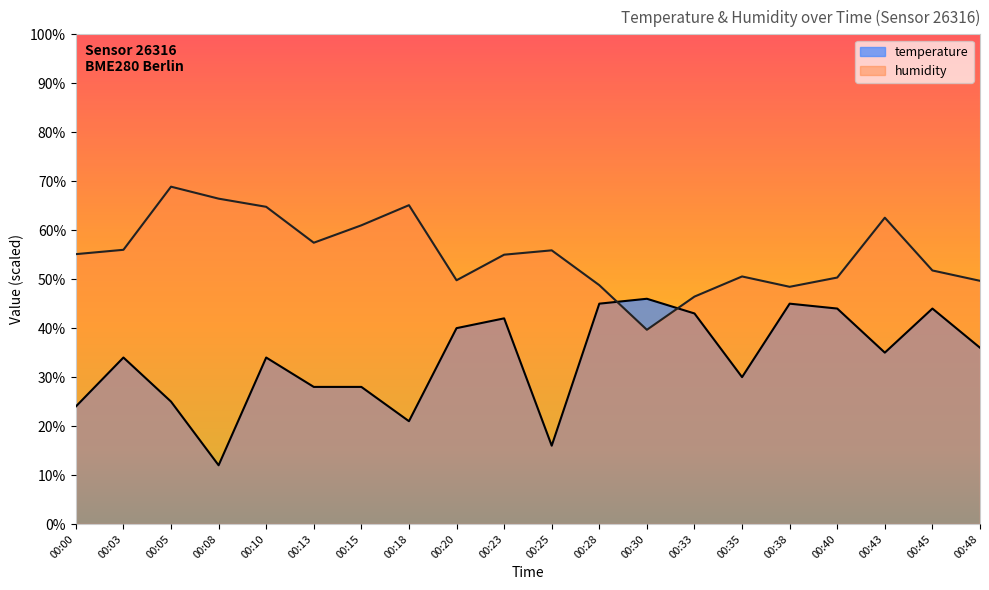

Reading right to left, what are all the values shown in this chart?

temperature: 00:48=36.0	00:45=44.0	00:43=35.0	00:40=44.0	00:38=45.0	00:35=30.0	00:33=43.0	00:30=46.0	00:28=45.0	00:25=16.0	00:23=42.0	00:20=40.0	00:18=21.0	00:15=28.0	00:13=28.0	00:10=34.0	00:08=12.0	00:05=25.0	00:03=34.0	00:00=24.0
humidity: 00:48=49.7	00:45=51.8	00:43=62.6	00:40=50.3	00:38=48.4	00:35=50.6	00:33=46.4	00:30=39.7	00:28=48.8	00:25=55.9	00:23=55.0	00:20=49.8	00:18=65.1	00:15=61.0	00:13=57.4	00:10=64.8	00:08=66.4	00:05=68.9	00:03=56.0	00:00=55.1